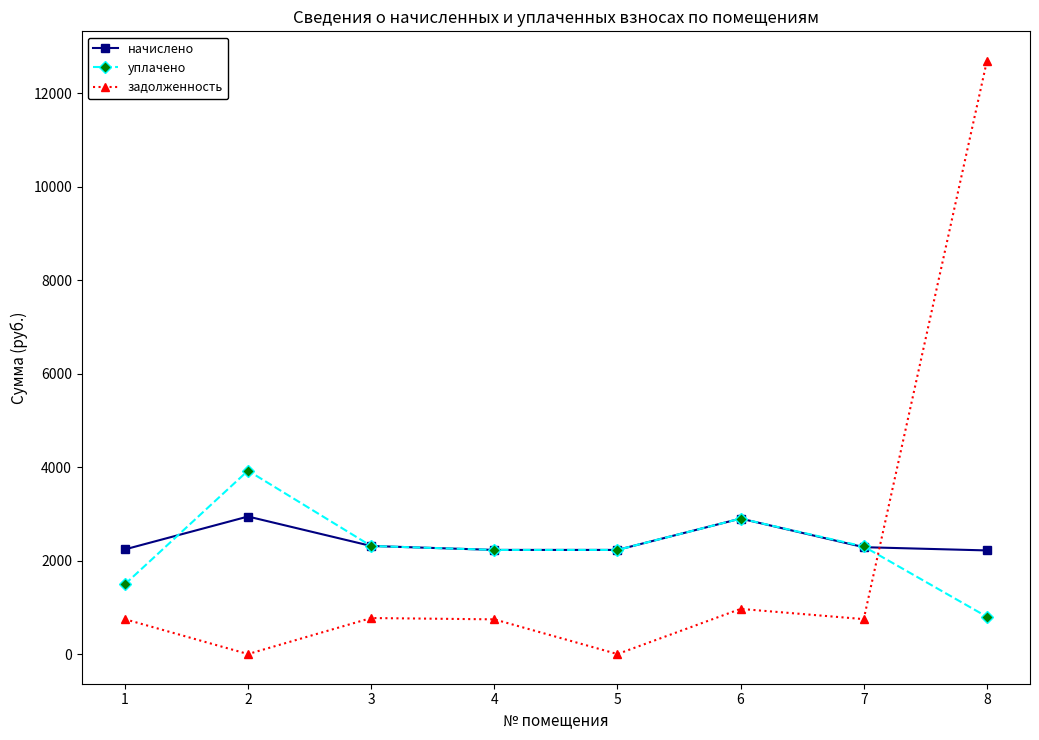

Which series has the widest spread of values?

задолженность